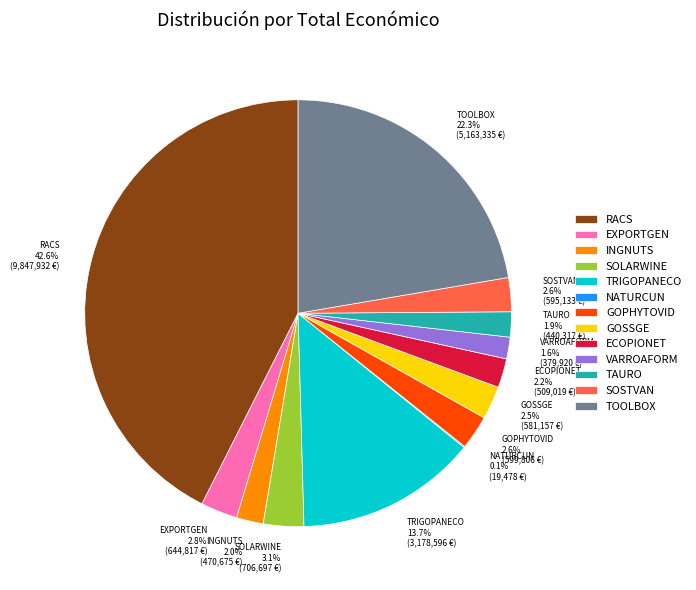

Is SOLARWINE 3.1% (706,697 €) the majority of the pie?

No